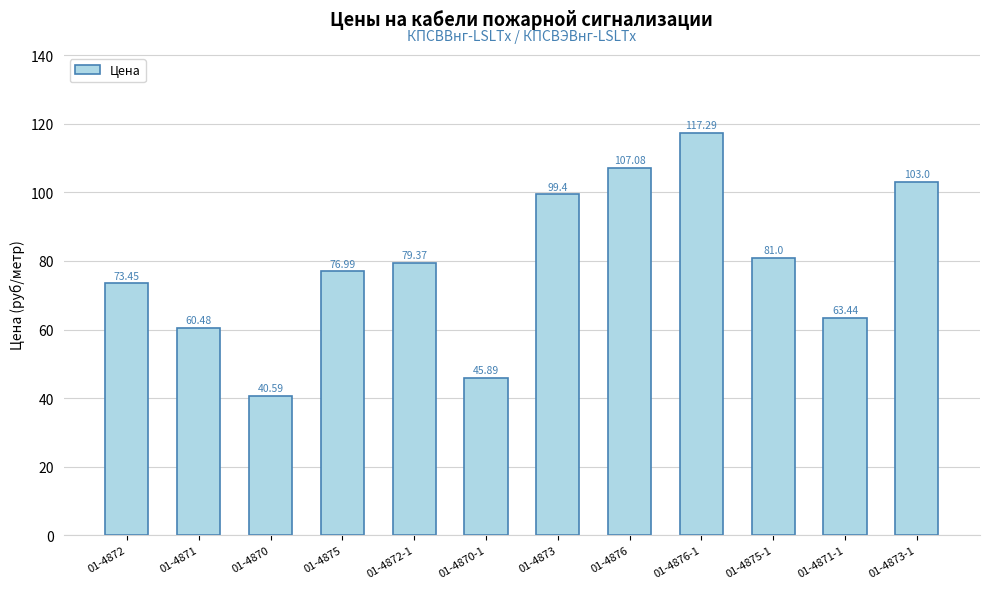

Which category has the highest value across all series?

01-4876-1